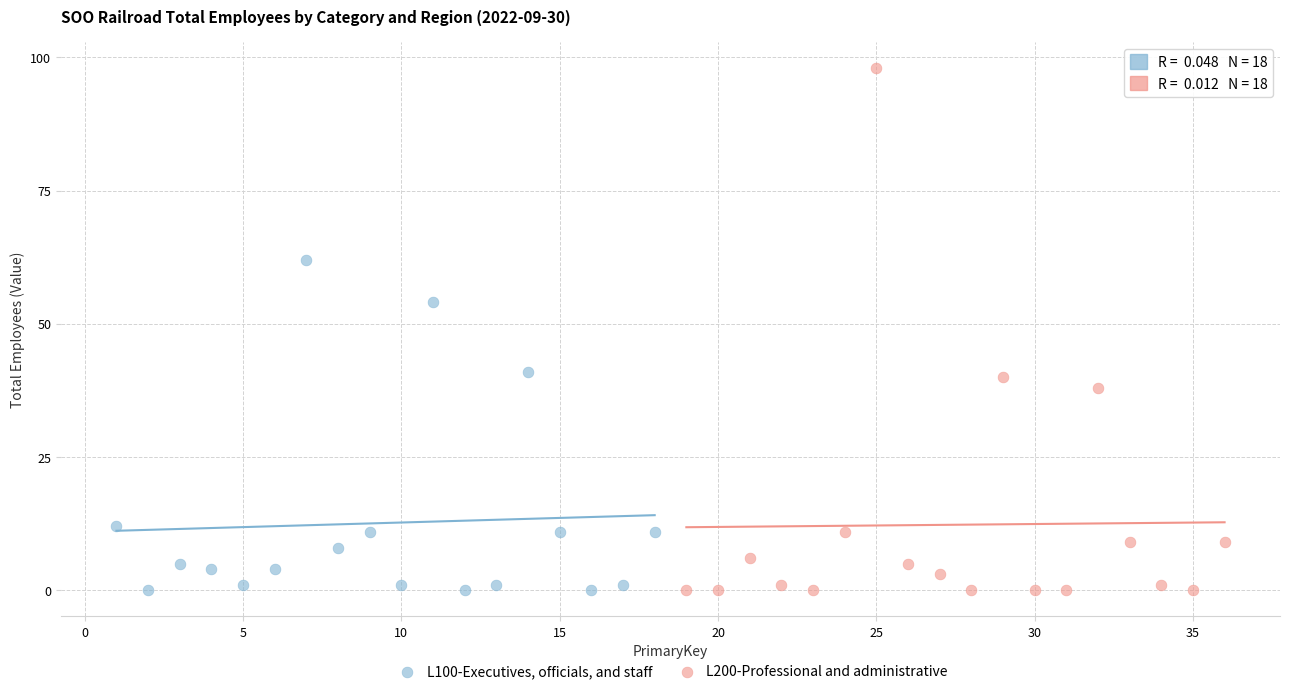

Which series has the largest Y range (max minus min)?

L200-Professional and administrative